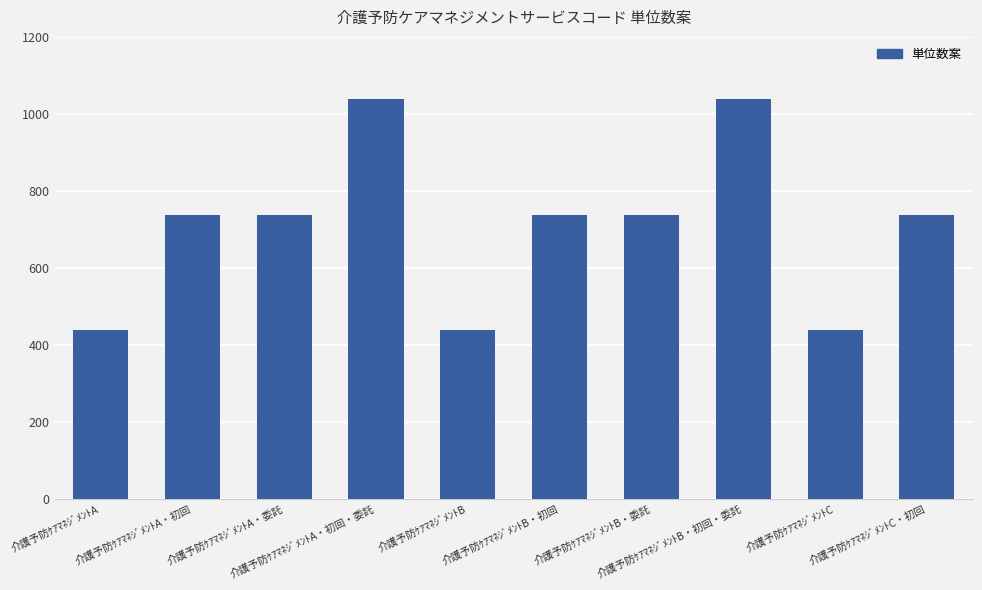

Reading right to left, extract all data points from this chart.

738	438	1038	738	738	438	1038	738	738	438